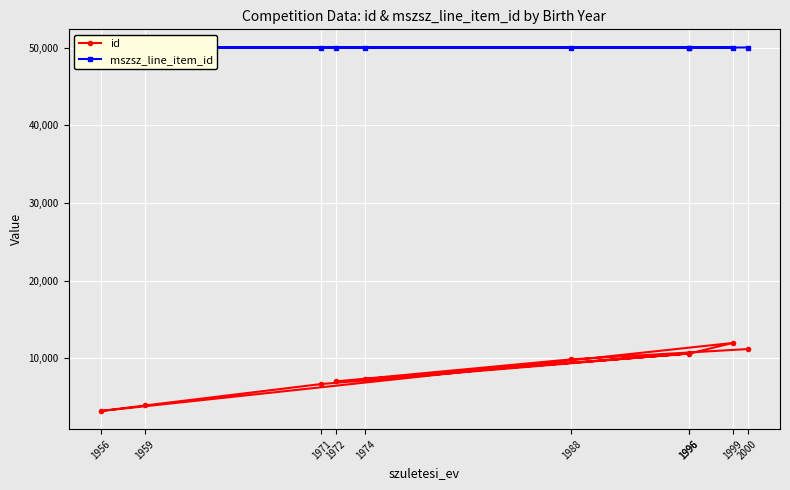

True or false: mszsz_line_item_id has more than 2 interior local peaks.

False